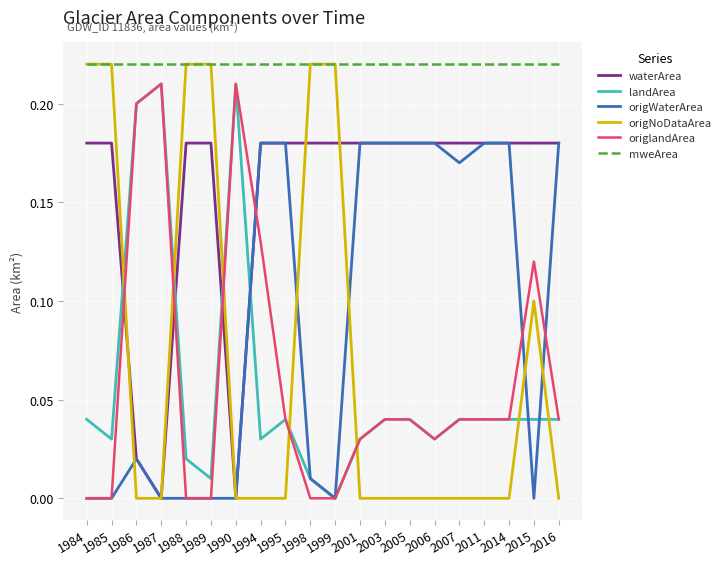

At which category is the sum across all series the highest?

1994